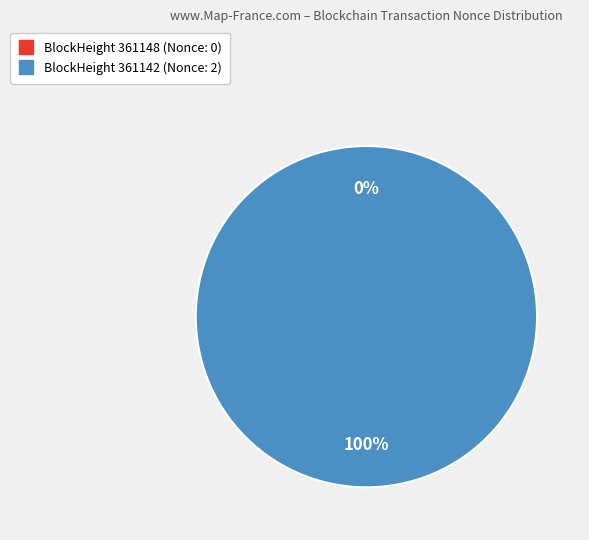

What is the total percentage of 361142 and 361148?

100.0%